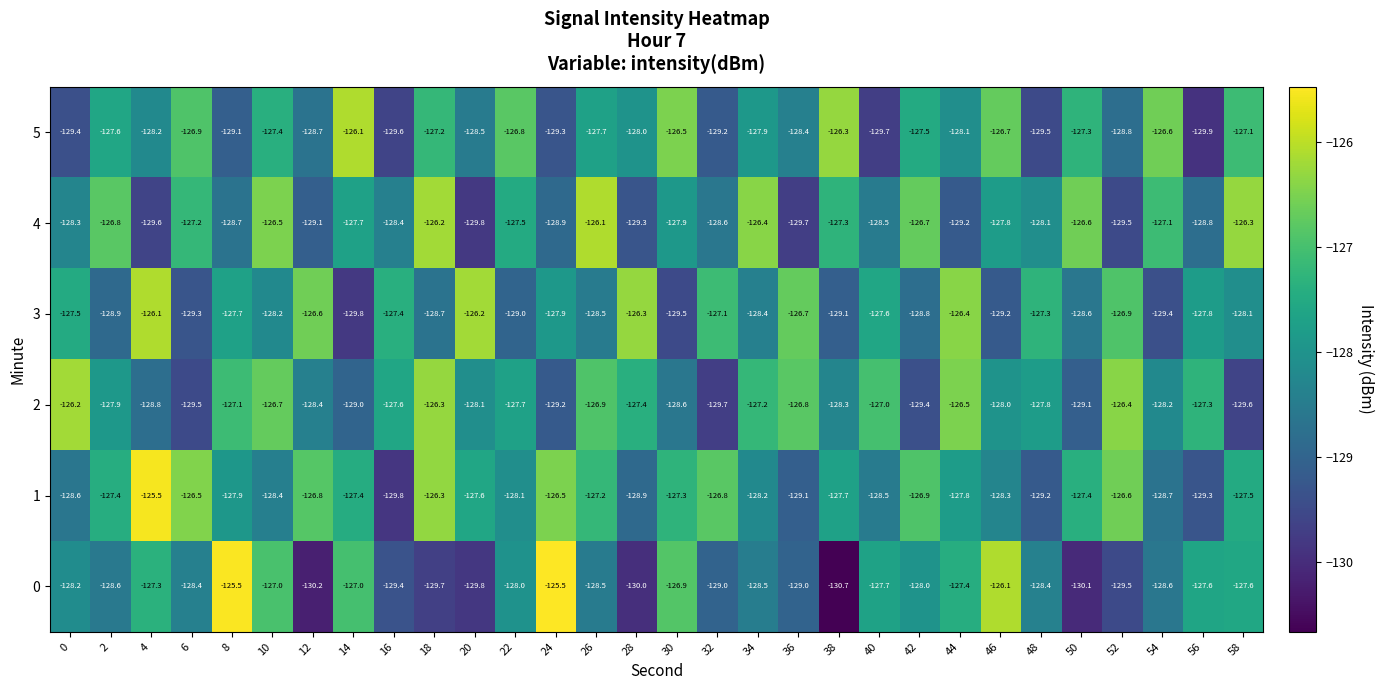

List the labels in order of 2 value, smallest first.

32, 58, 6, 42, 24, 50, 14, 4, 30, 12, 38, 54, 20, 46, 2, 48, 22, 16, 28, 56, 34, 8, 40, 26, 36, 10, 44, 52, 18, 0